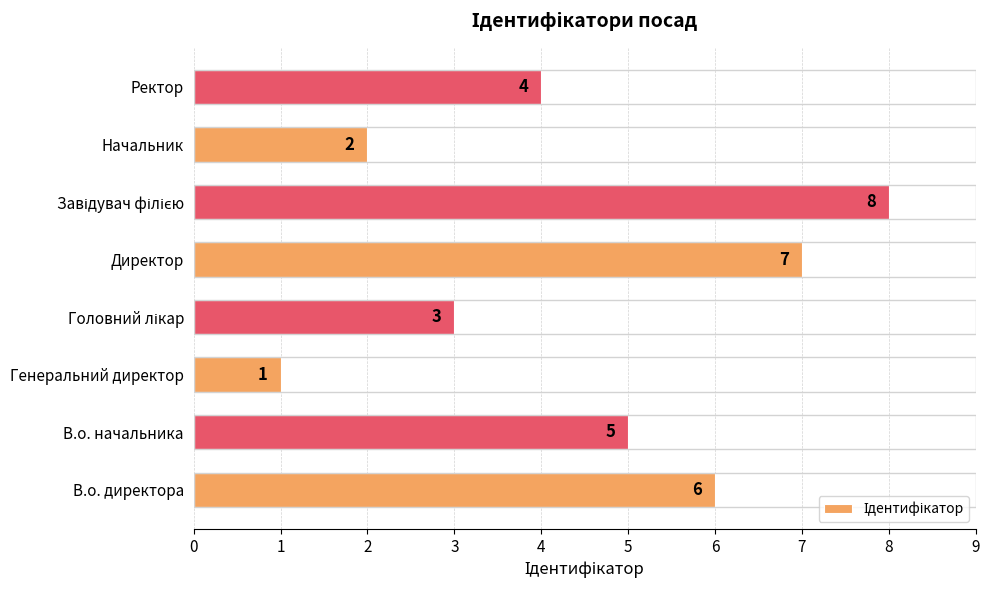

What is the sum of all values?

36